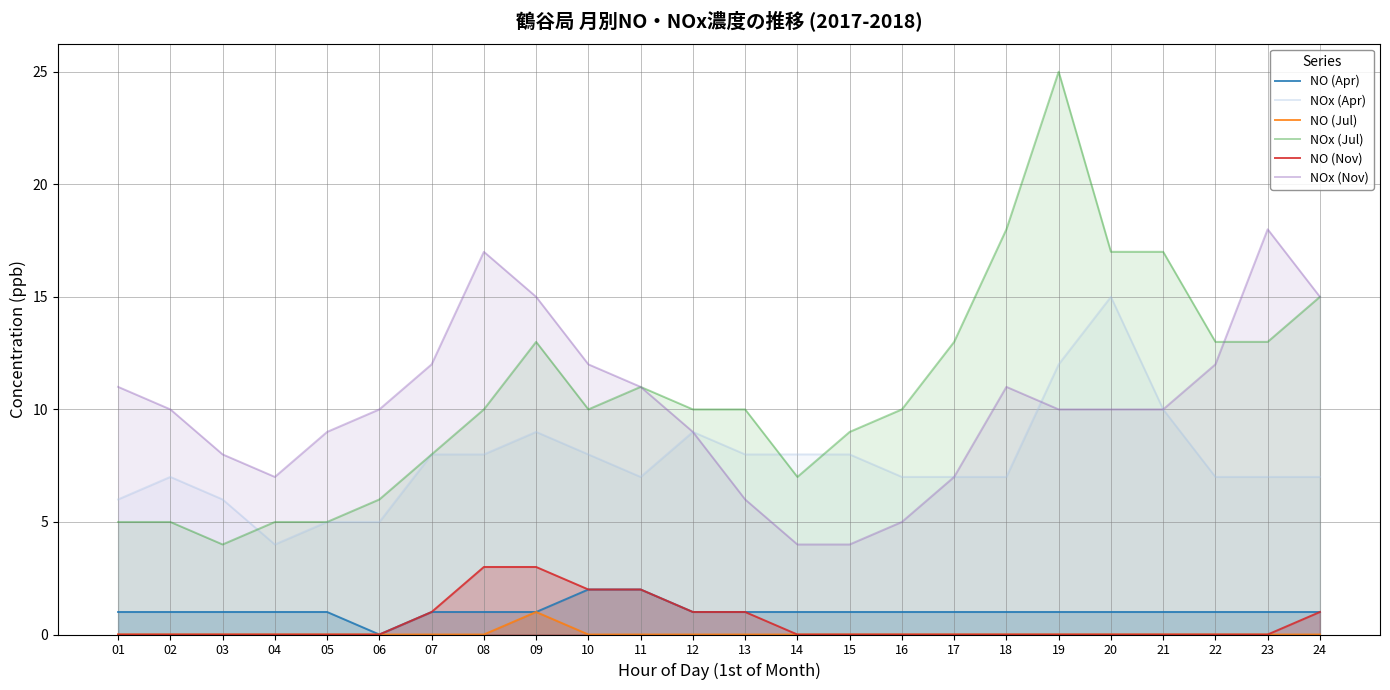

Is the value of NO (Nov) at 13 greater than the value of NOx (Jul) at 22?

No